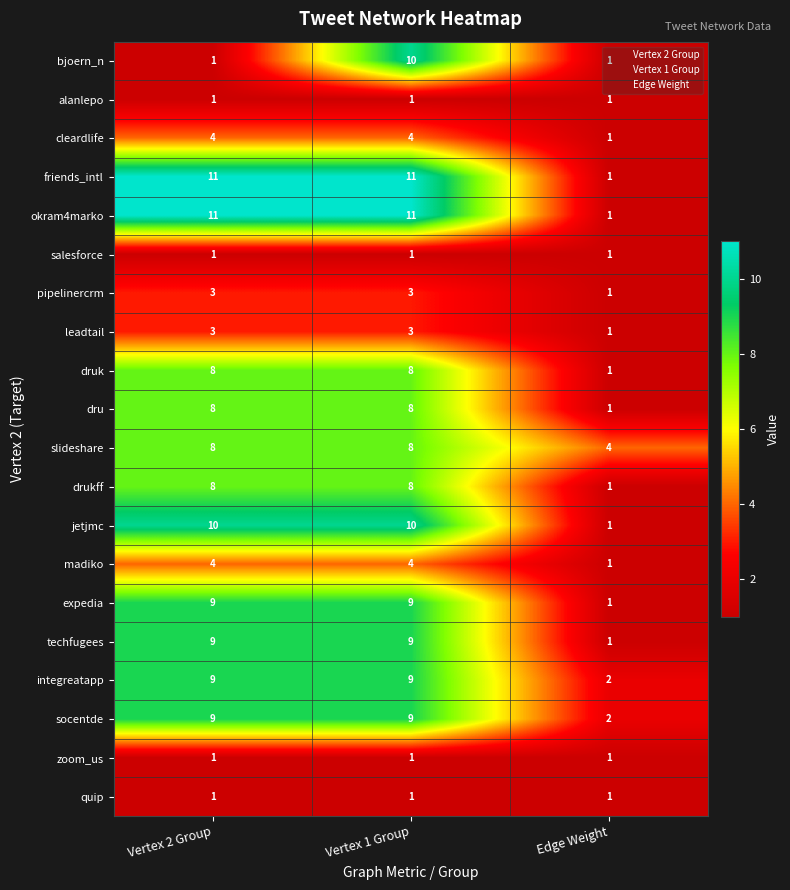

At which category is the sum across all series the highest?

Vertex 1 Group